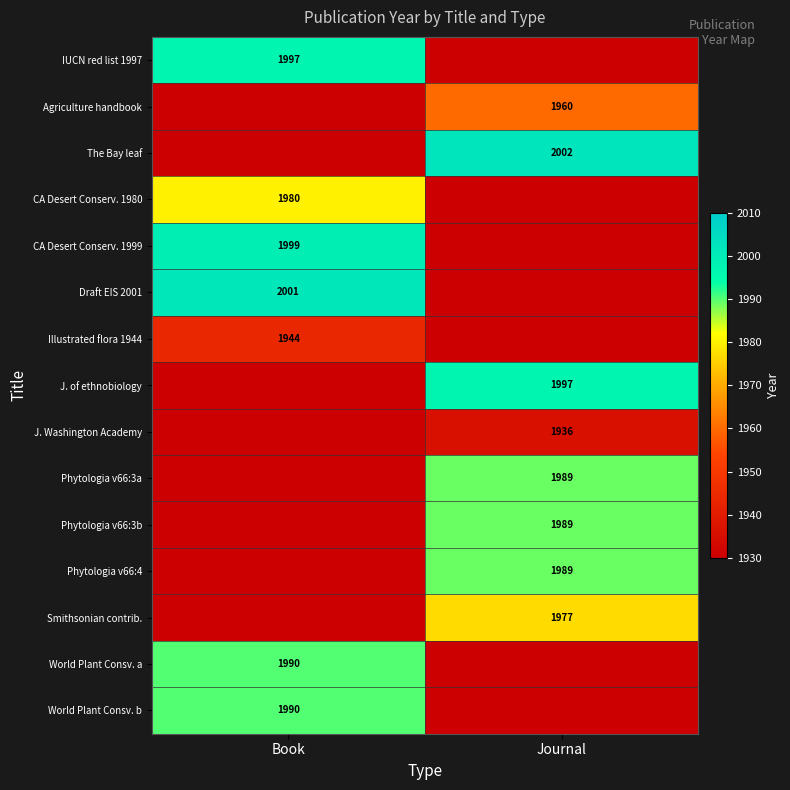

Is it true that Illustrated flora 1944 equals 3085 at Book?

False